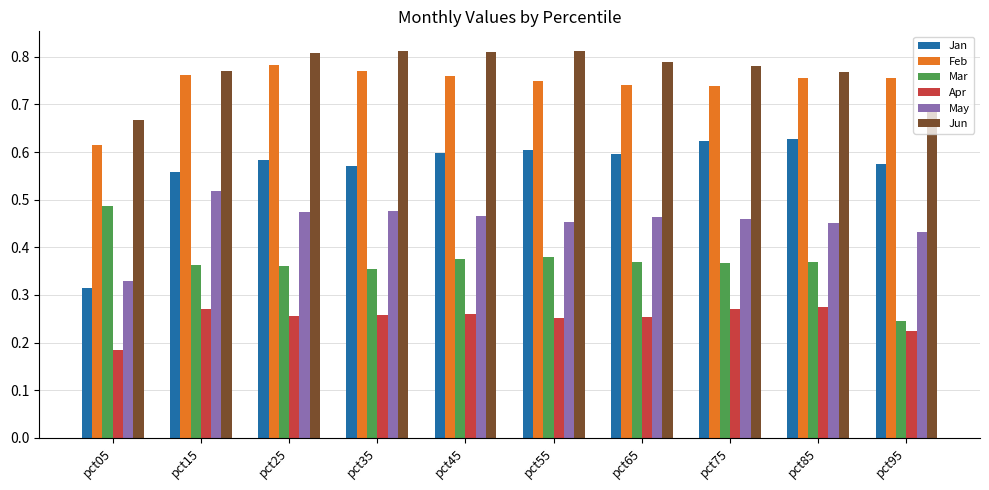

Which category has the lowest value in the May series?

pct05